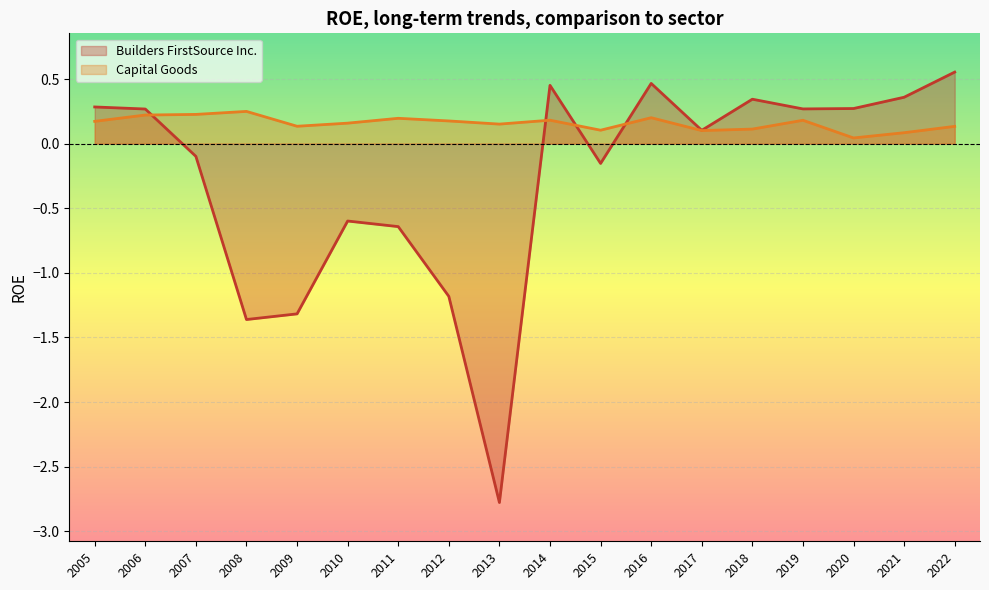

What are all the series names shown in the legend?

Builders FirstSource Inc., Capital Goods